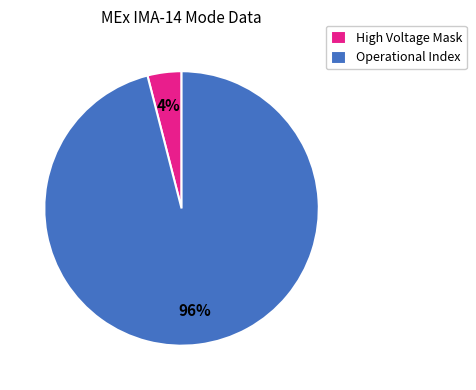

Between High Voltage Mask and Operational Index, which is larger?

Operational Index